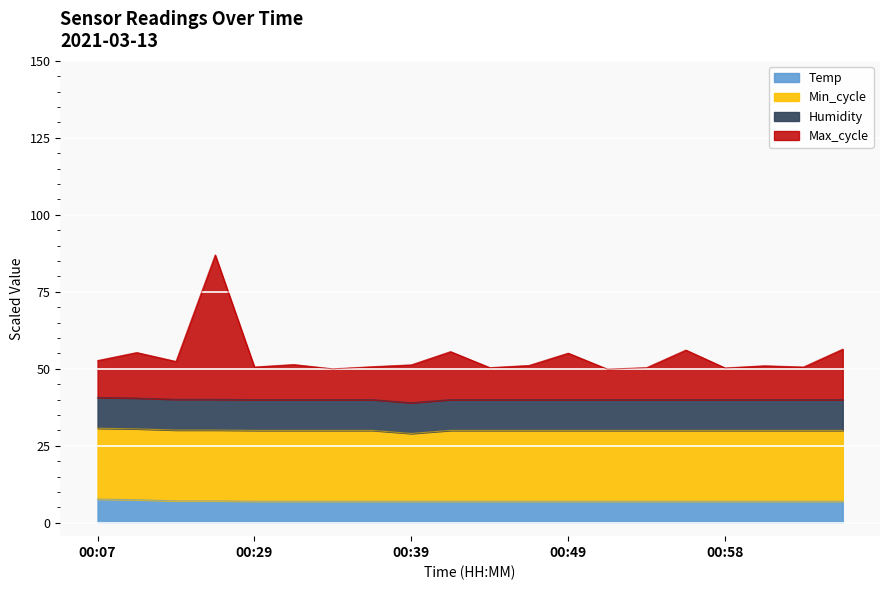

What is the greatest value displayed?

87.0